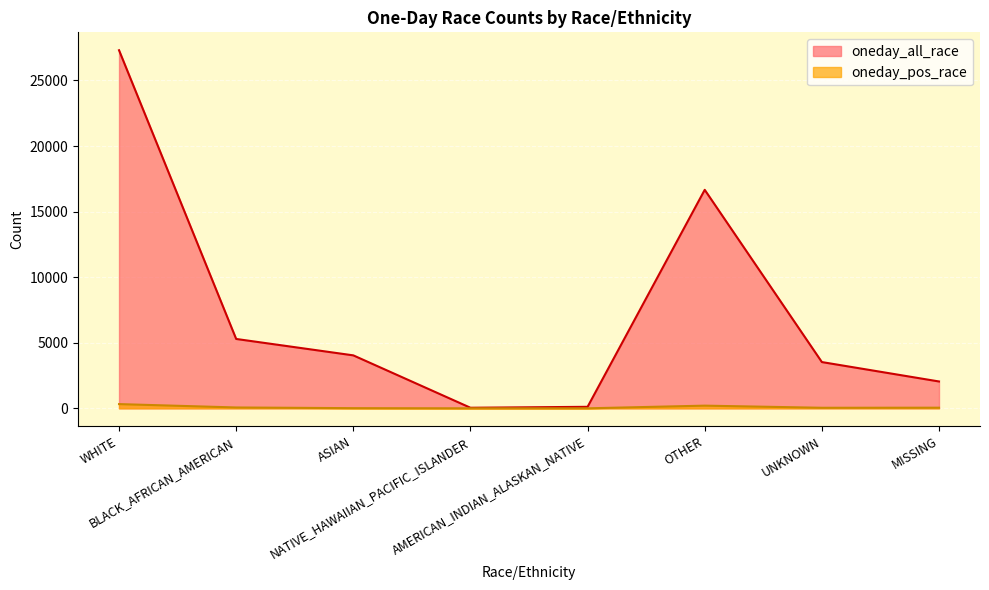

At which category does the chart reach its minimum across all series?

NATIVE_HAWAIIAN_PACIFIC_ISLANDER